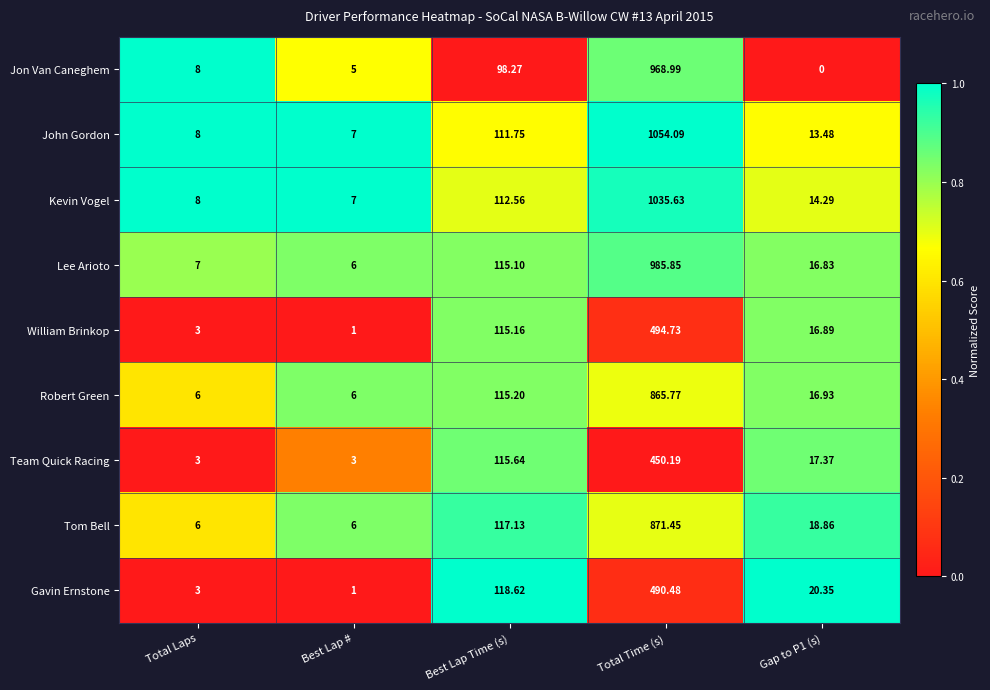

At which category is the sum across all series the highest?

Total Time (s)